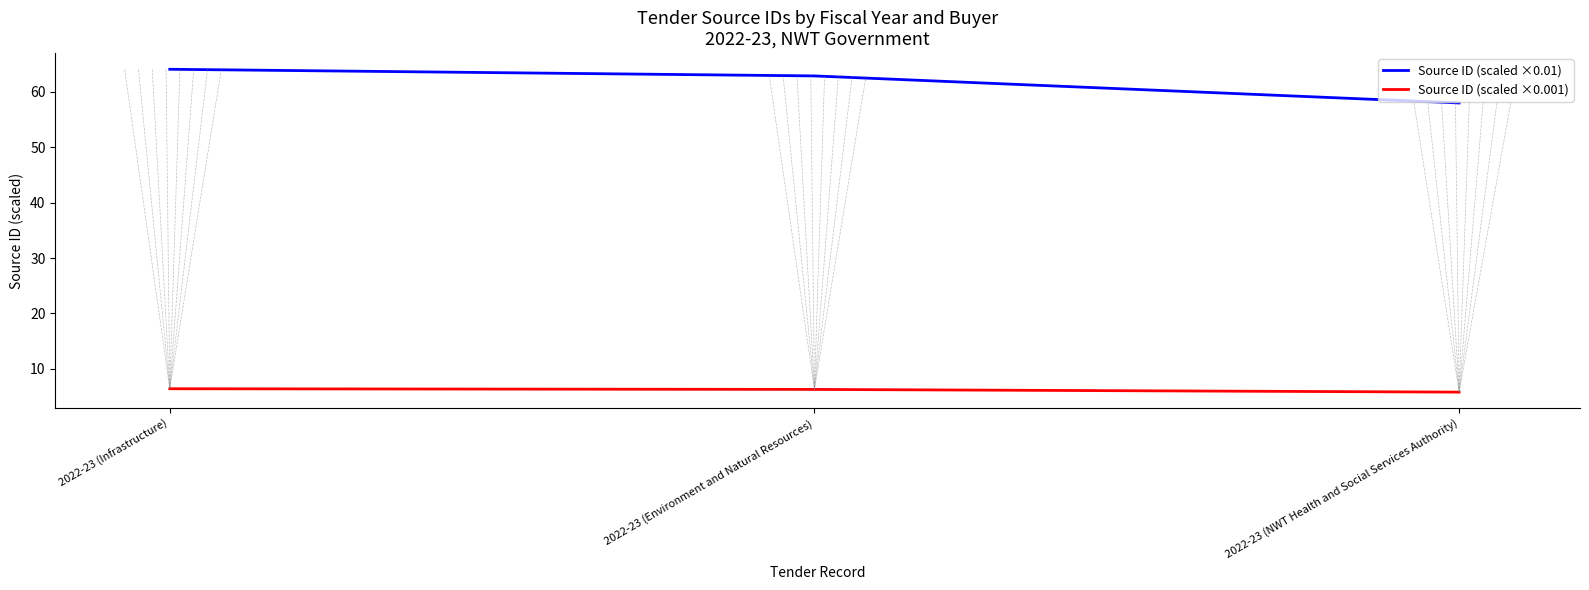

What position from the right is 2022-23 (Infrastructure)?

3